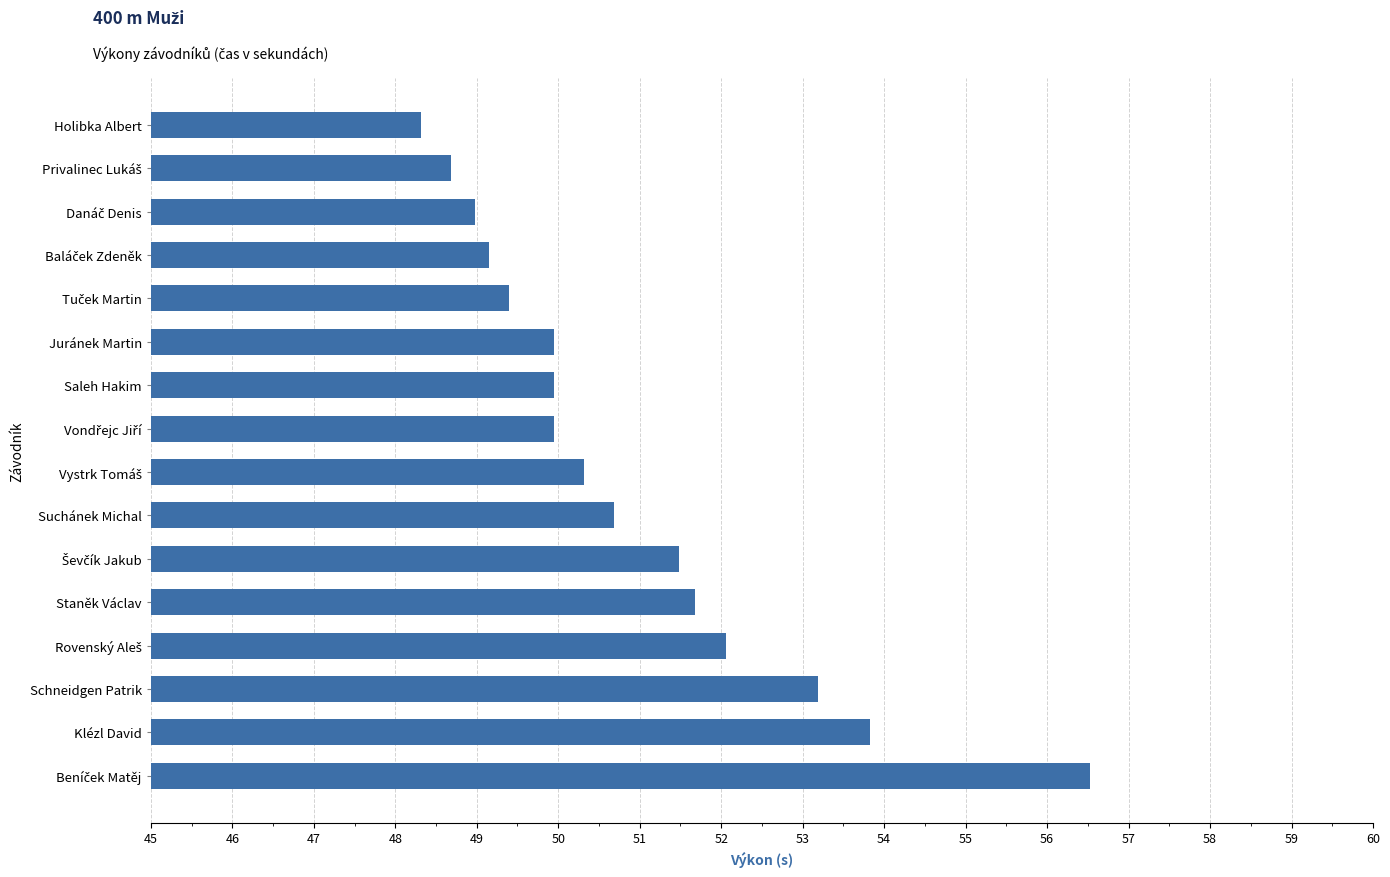

What is the change in value from Saleh Hakim to Suchánek Michal?

+0.7